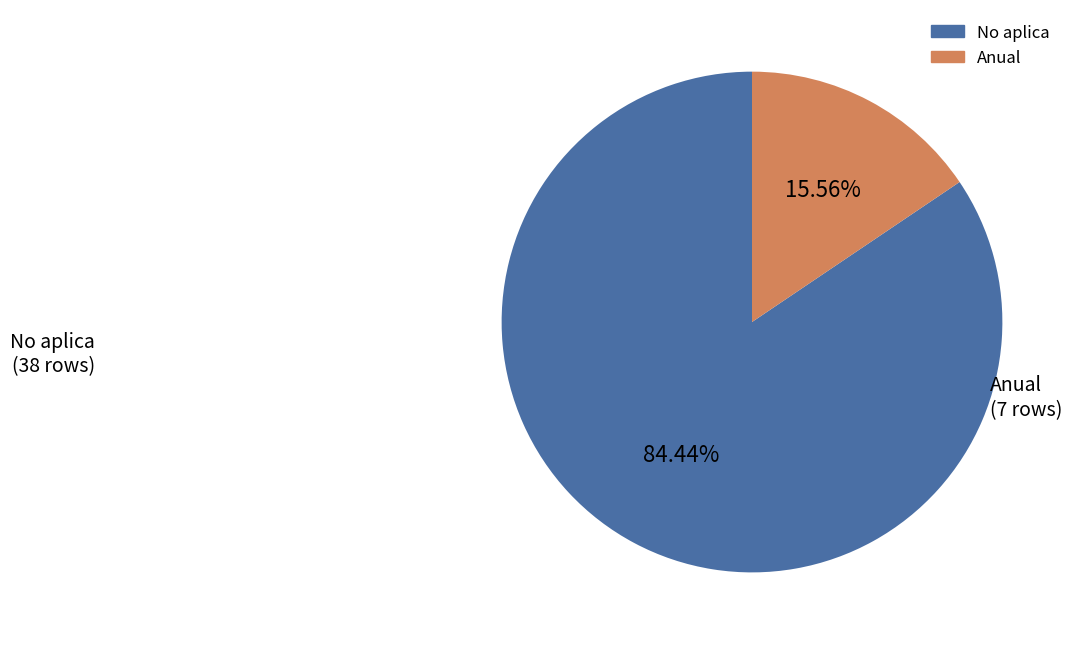

To the nearest percent, what is the combined percentage of Anual and No aplica?

100%